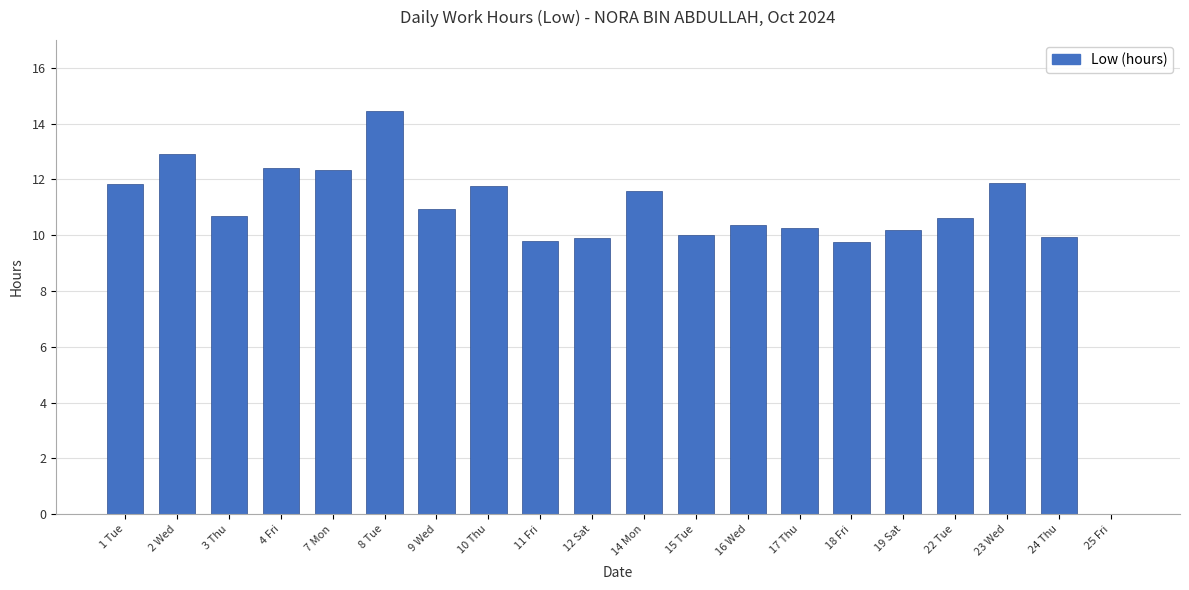

What is the change in value from 1 Tue to 12 Sat?

-1.9